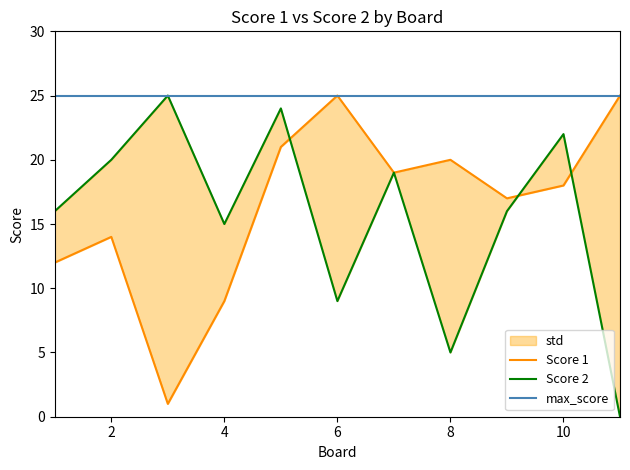

List the labels in order of Score 1 value, largest first.

6, 11, 5, 8, 7, 10, 9, 2, 1, 4, 3